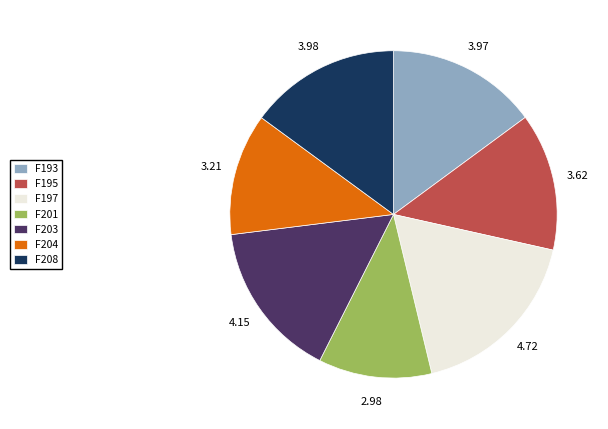

Combined, do F204 and F193 account for over 50%?

No